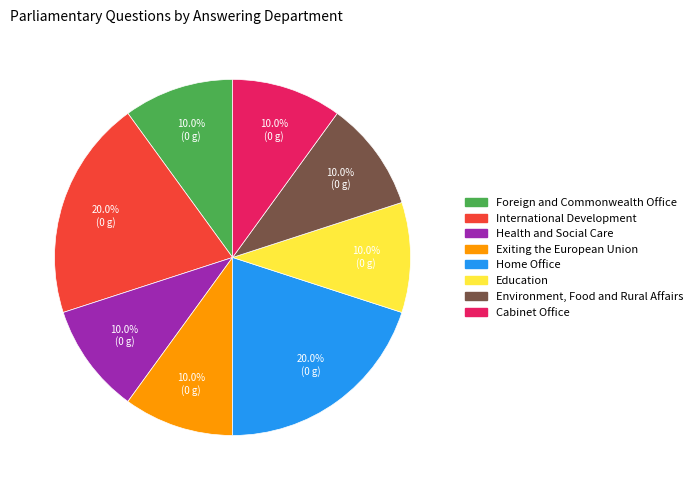

The Foreign and Commonwealth Office slice represents 16% of the pie. True or false?

False